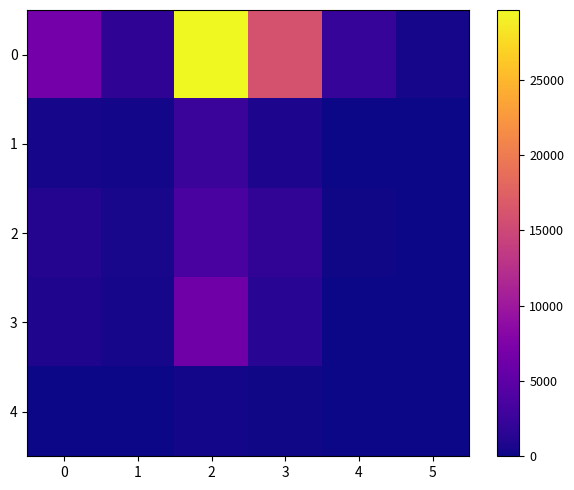

List the series in order of their peak value, highest first.

0, 3, 2, 1, 4